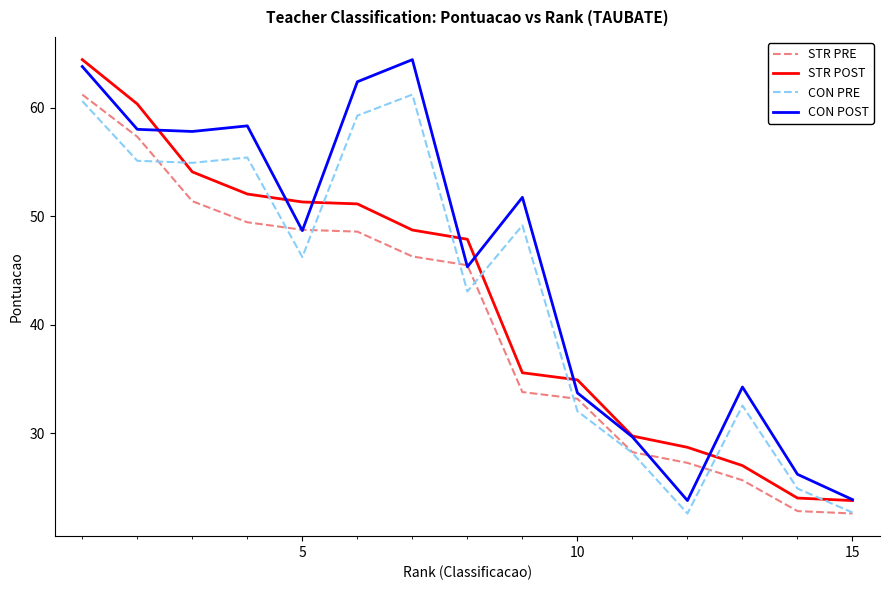

What is the average value of the CON PRE series?

43.2